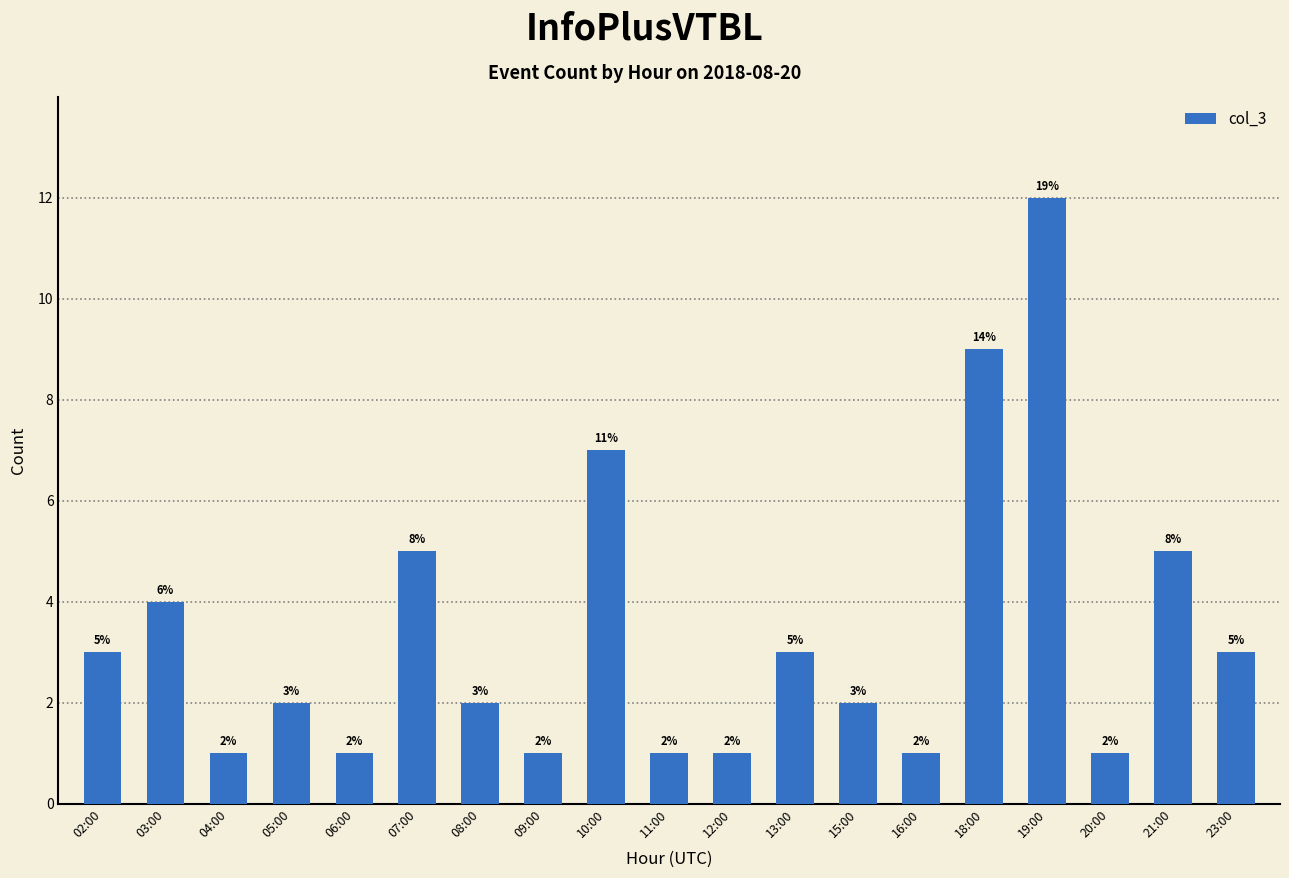

Which category has the highest value across all series?

19:00